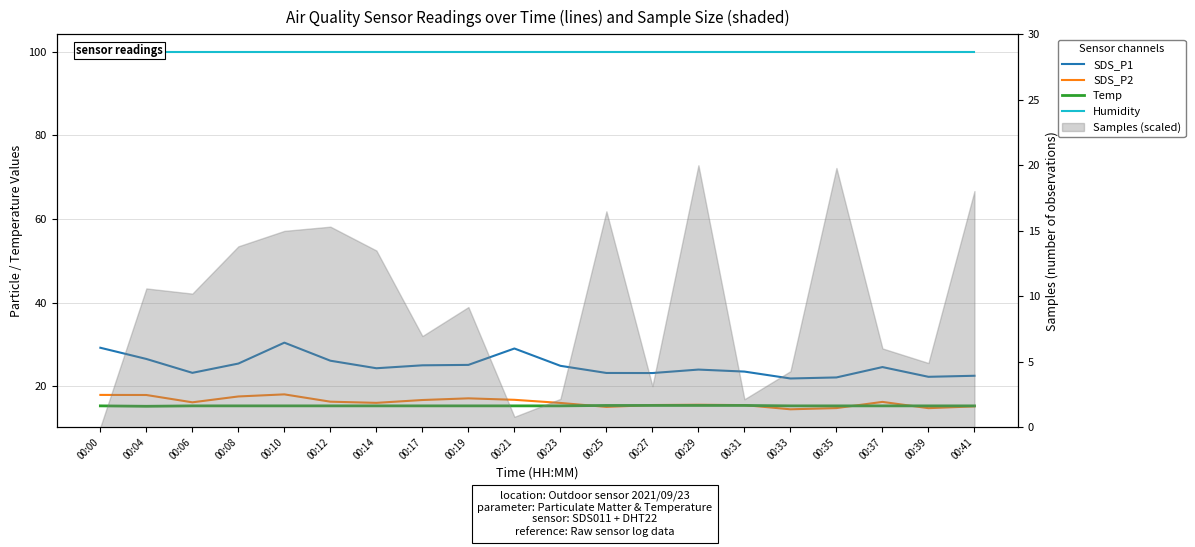

At which category is the sum across all series the highest?

00:10